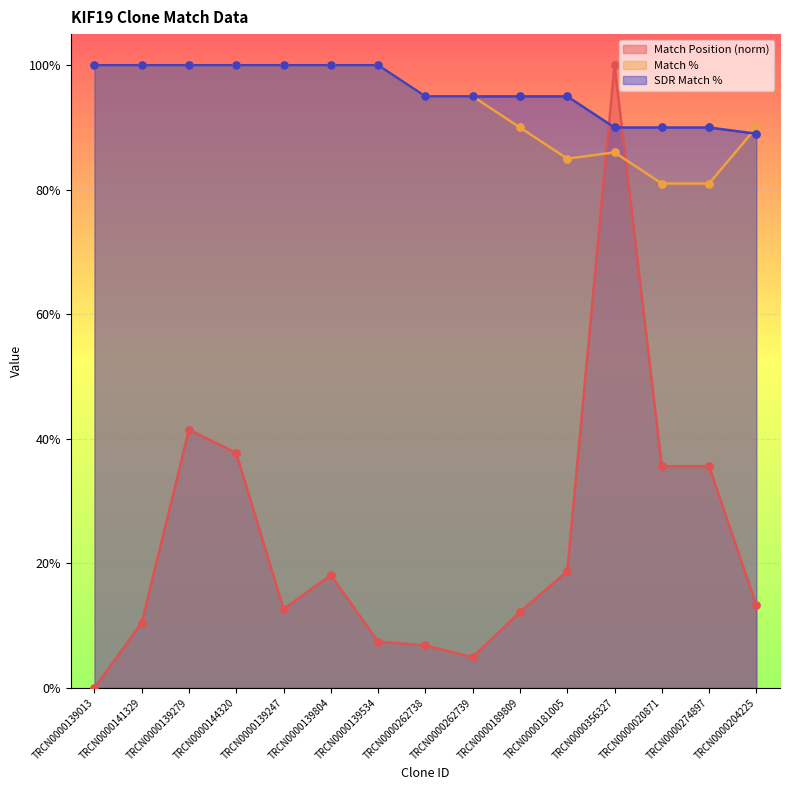

What are all the series names shown in the legend?

Match Position (norm), Match %, SDR Match %